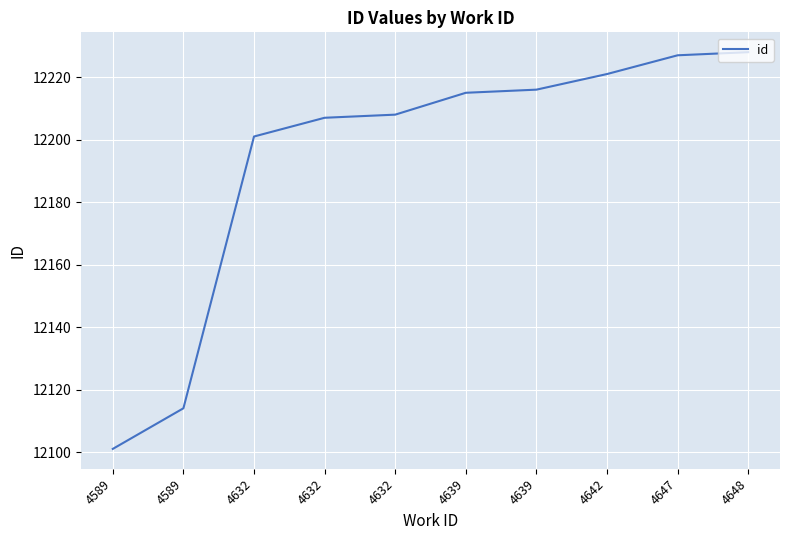

Which category has the highest value across all series?

4648